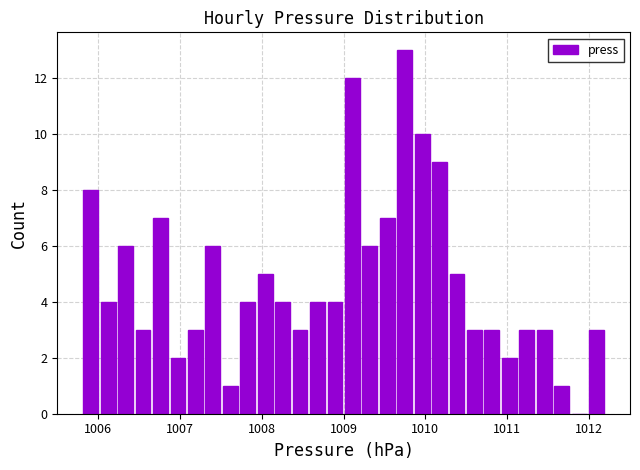

Read against the x-axis, roughly where is the centre of the tallest bar?

1009.7